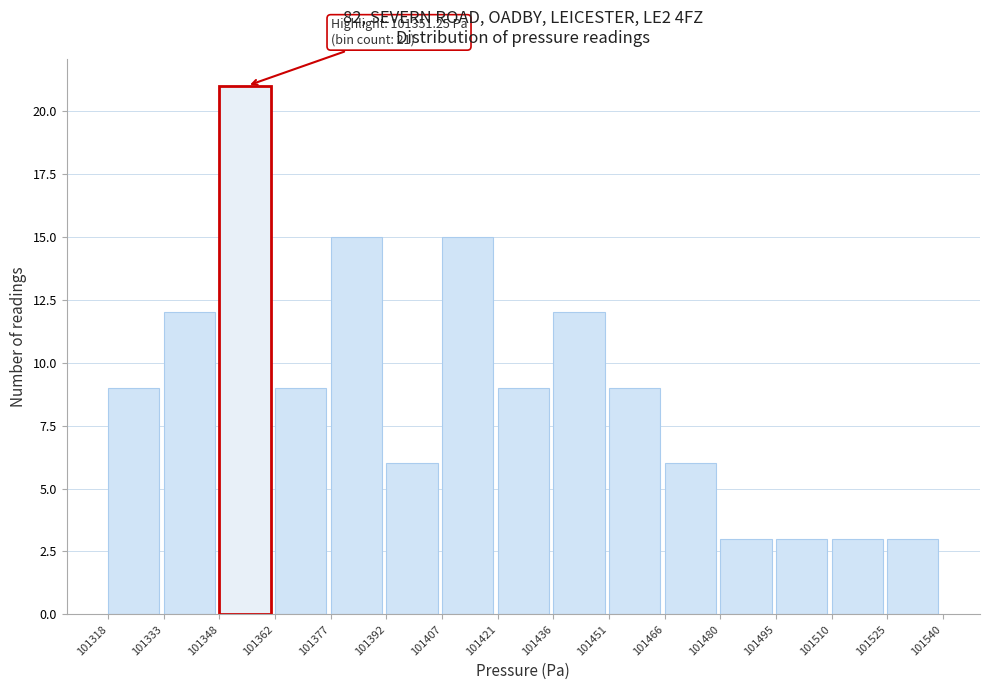

Over which range of the x-axis is the bar tallest?

101348 to 101362